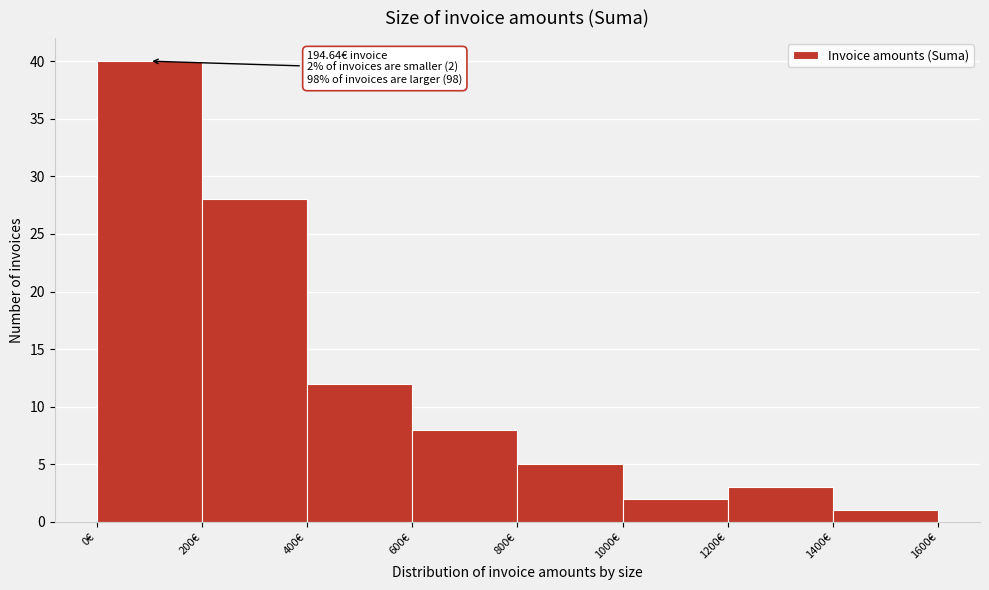

Over which range of the x-axis is the bar tallest?

0 to 200